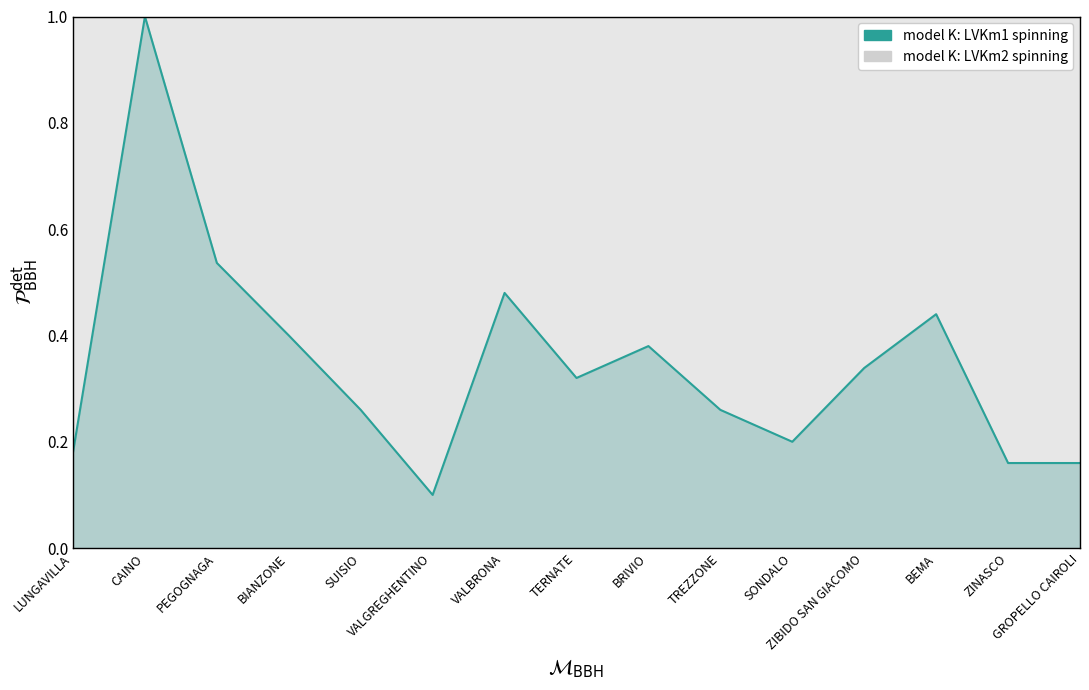

What is the difference between the maximum and minimum values?

0.9